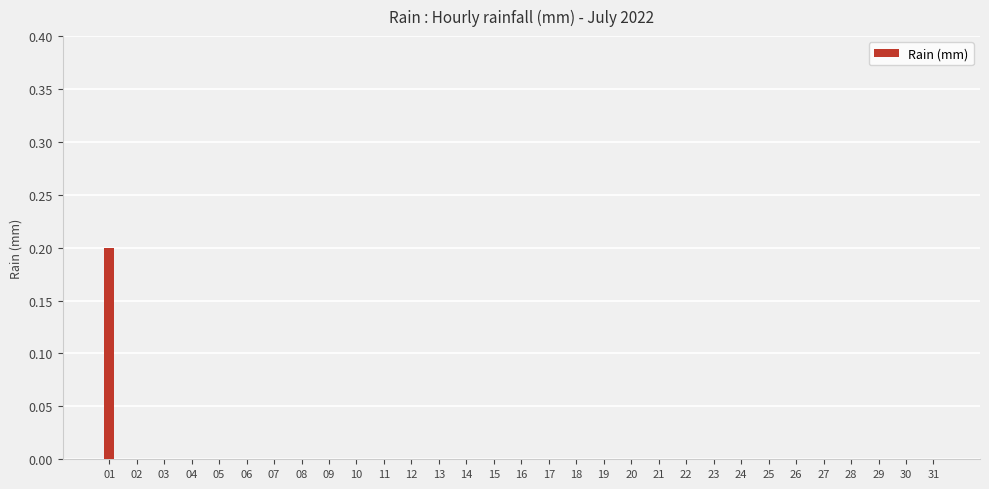

True or false: the data shows 0.0 at 25.

True